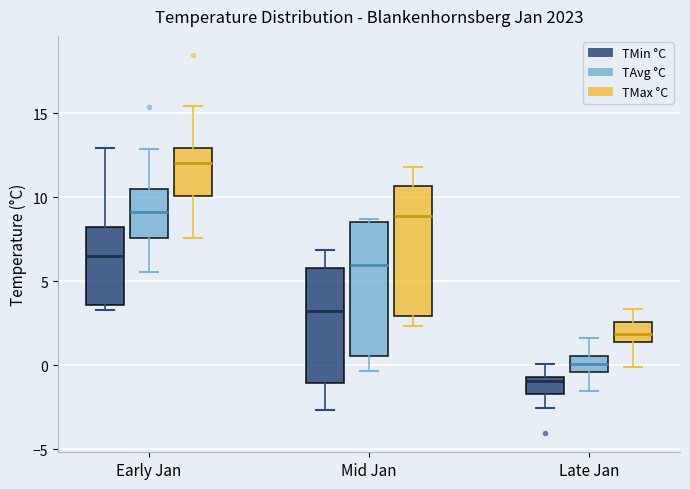

Which box's median line is the lowest?

Late Jan (TMin °C)